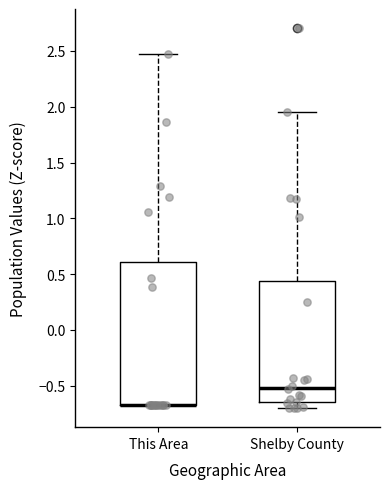

Reading left to right, read every box against the y-axis: the position of its median line, the range the box covers, and the ends of its whiskers. The values are not printed on the chart, so give them approximately, as read against the axis.

This Area: median -0.65 (drawn on the box's lower edge), box -0.65 to 0.60, whiskers -0.65 to 2.45
Shelby County: median -0.50, box -0.65 to 0.45, whiskers -0.70 to 1.95